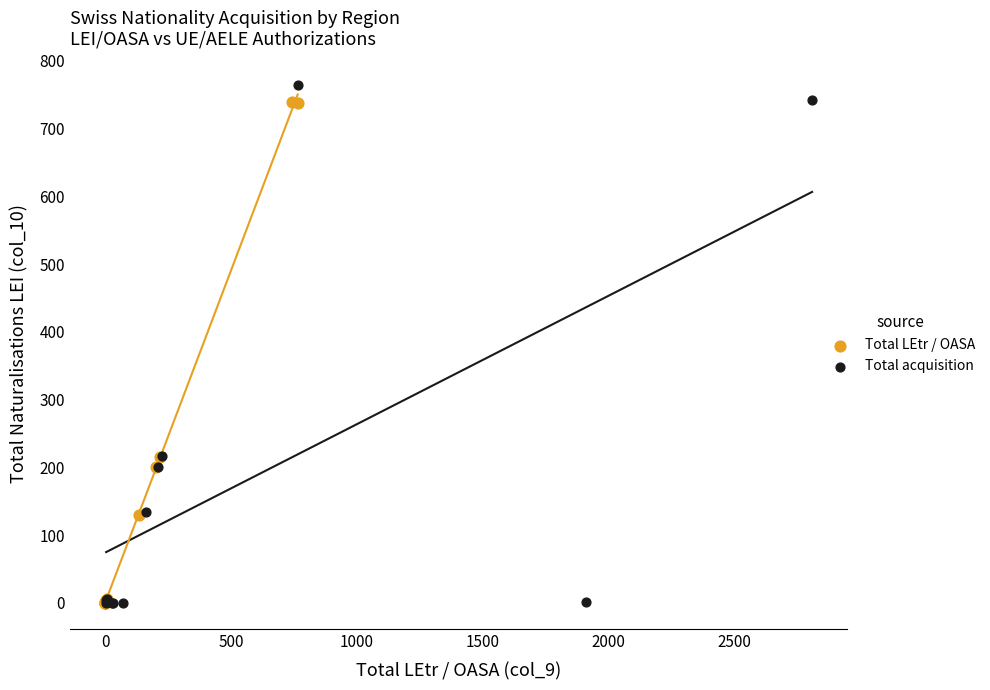

Which series contains the highest Y value?

Total acquisition